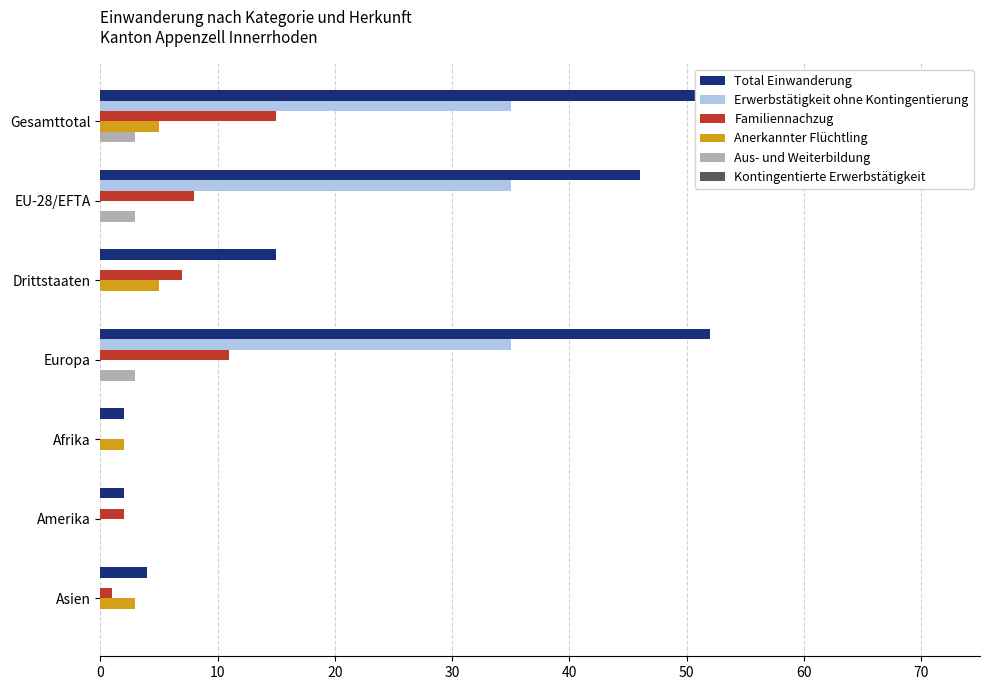

What is the difference between the maximum and minimum values in the Total Einwanderung series?

59.0